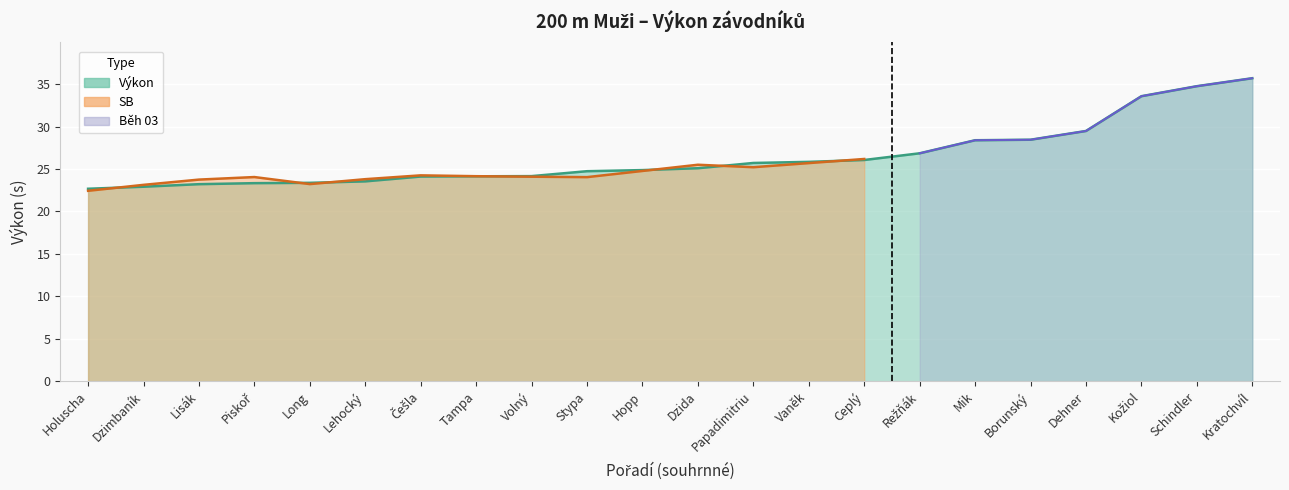

What is the minimum value shown in the chart?

22.7